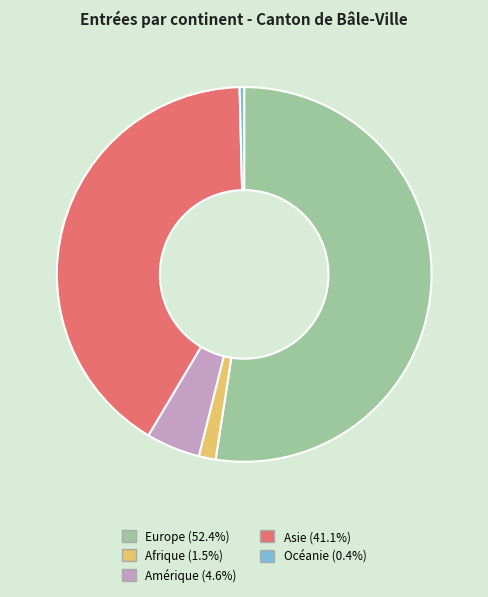

Rank the categories by value from highest to lowest.

Europe, Asie, Amérique, Afrique, Océanie